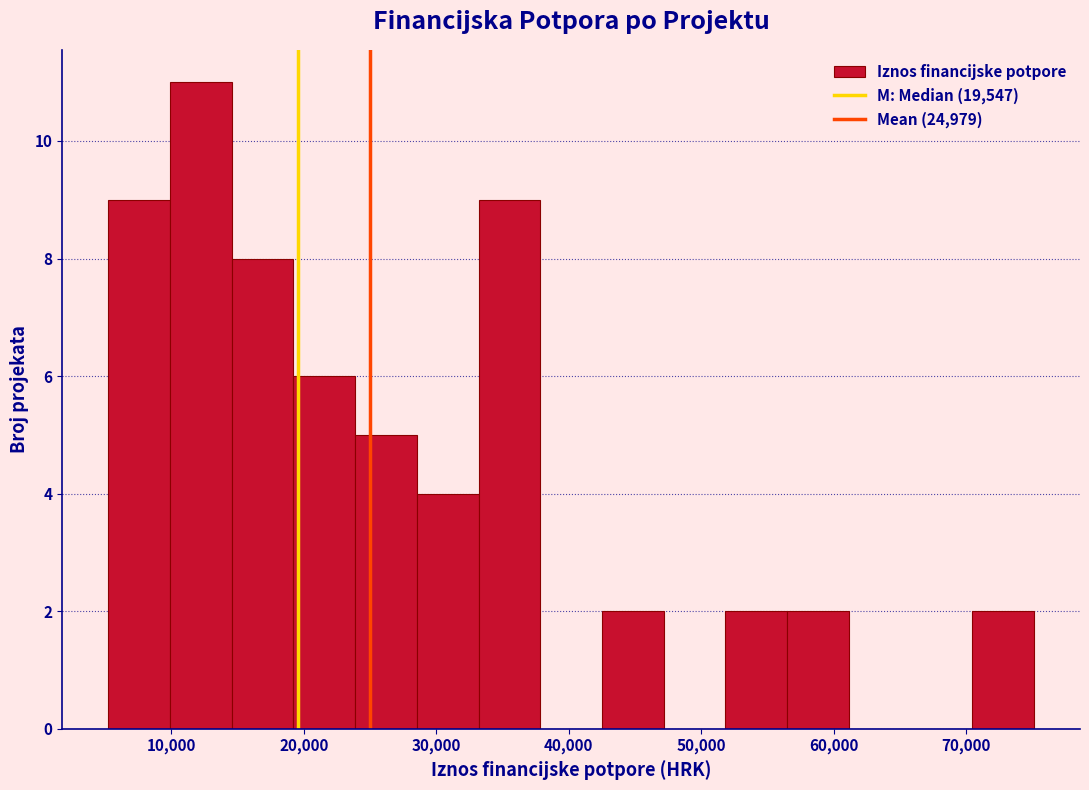

Reading left to right, transcribe this chart: for each bar, give the range it covers on the x-axis and its height. Neither the bar edges nor the heights are printed on the chart, so give them approximately, as read against the axes.

5000 to 10000: 9
10000 to 15000: 11
15000 to 19000: 8
19000 to 24000: 6
24000 to 29000: 5
29000 to 33000: 4
33000 to 38000: 9
38000 to 43000: 0
43000 to 47000: 2
47000 to 52000: 0
52000 to 56000: 2
56000 to 61000: 2
61000 to 66000: 0
66000 to 70000: 0
70000 to 75000: 2